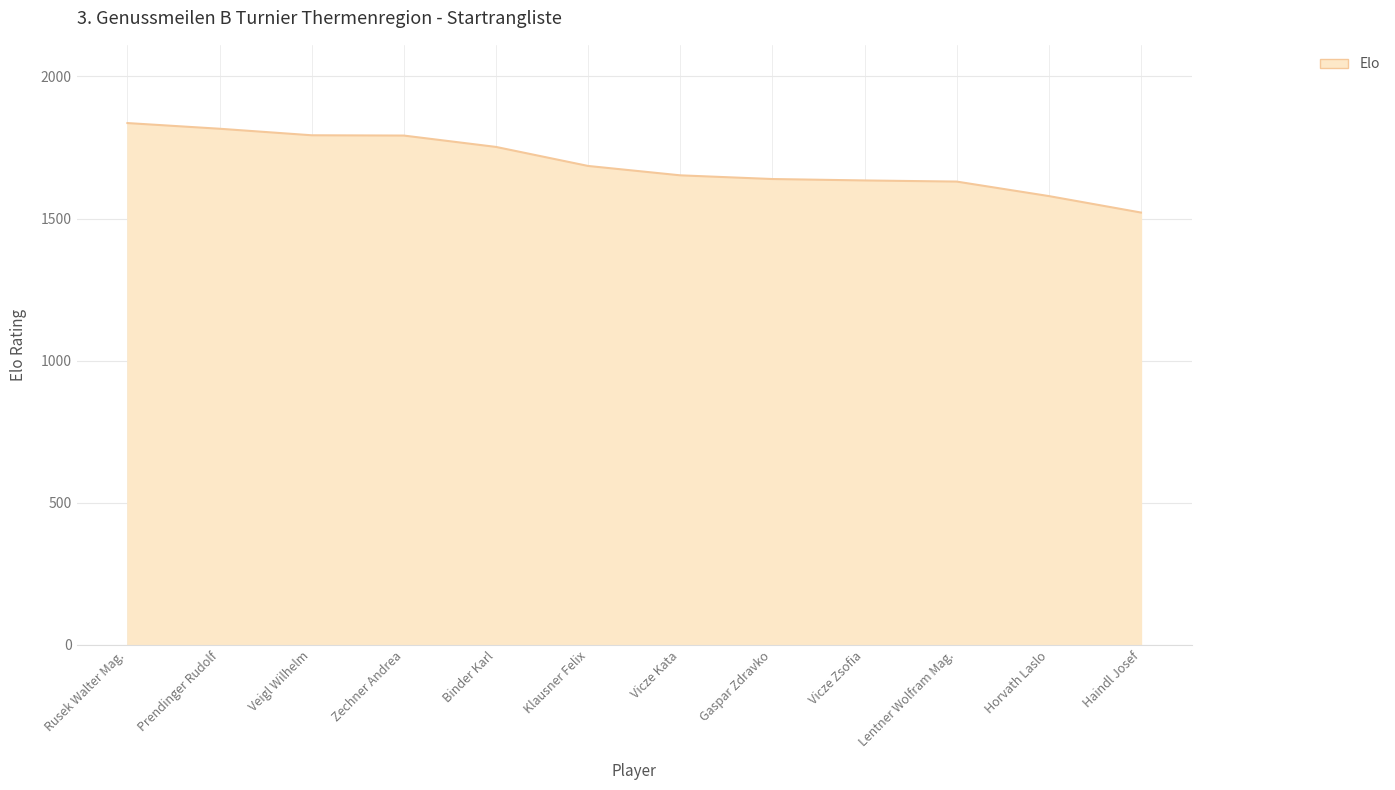

What is the difference between the values at Haindl Josef and Klausner Felix?

164